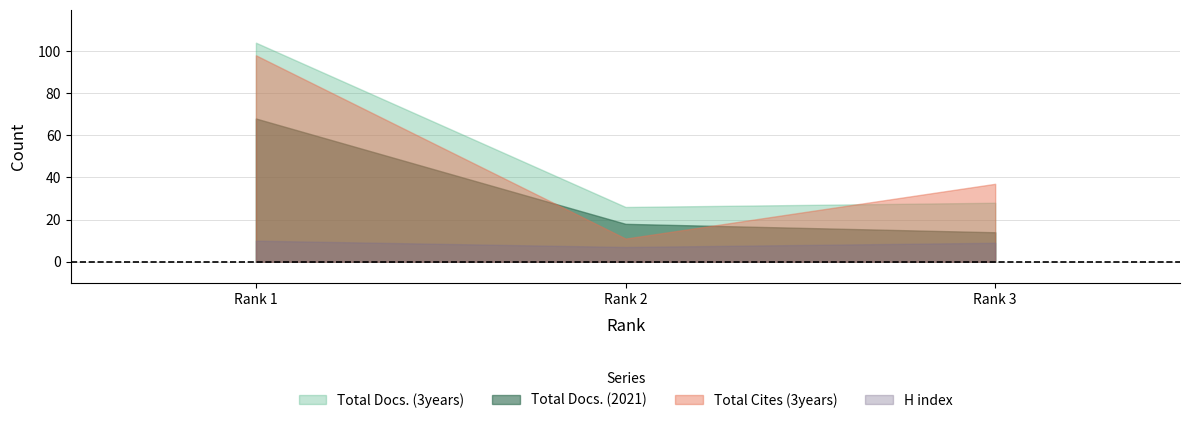

What is the approximate value of Total Docs. (3years) at Rank 1?

104